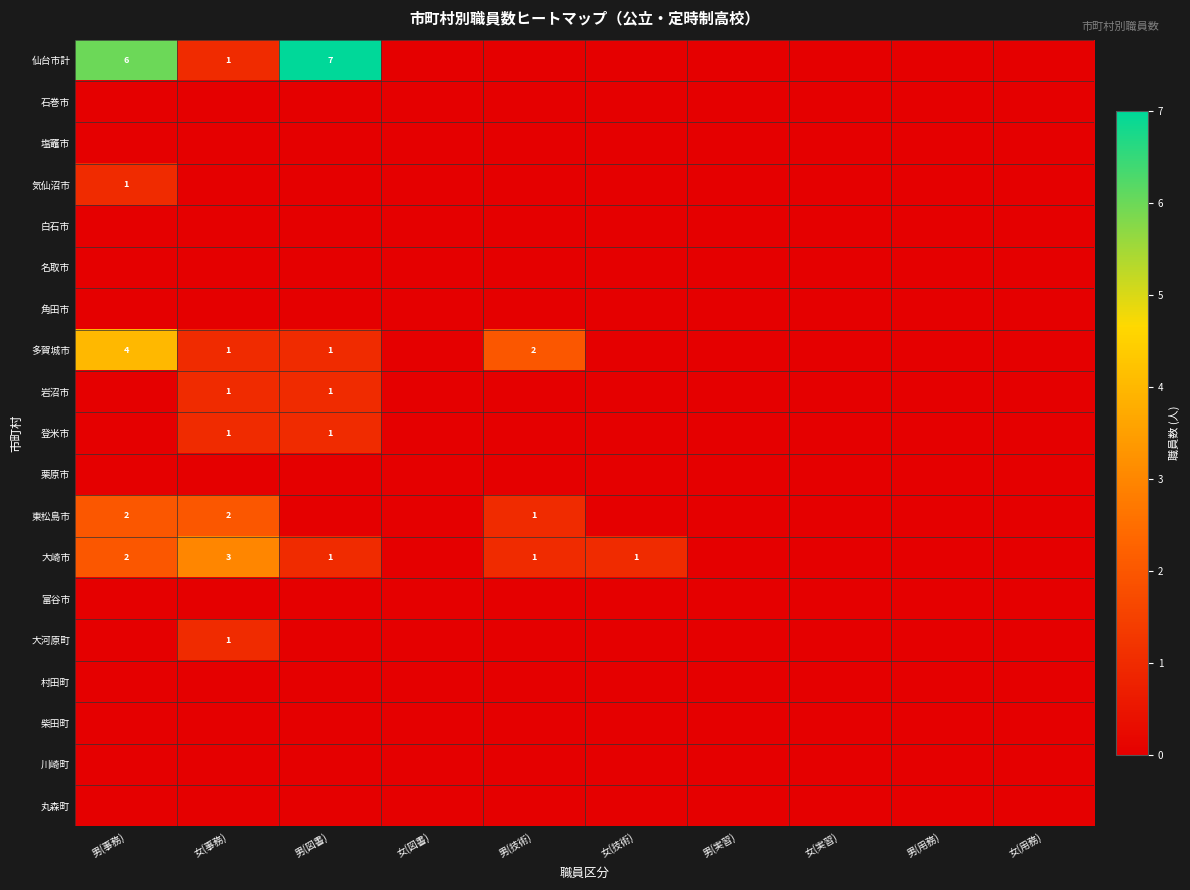

The value of 大河原町 at 女(事務) is 1. True or false?

True